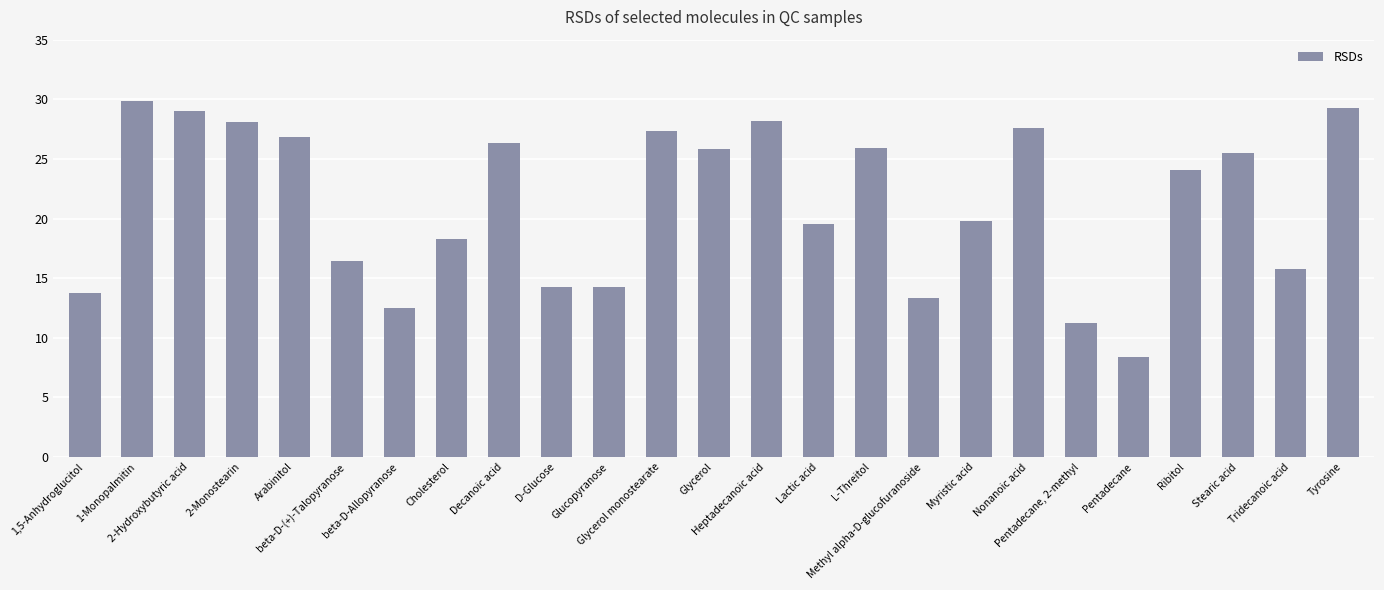

How many bars are there in total?

25